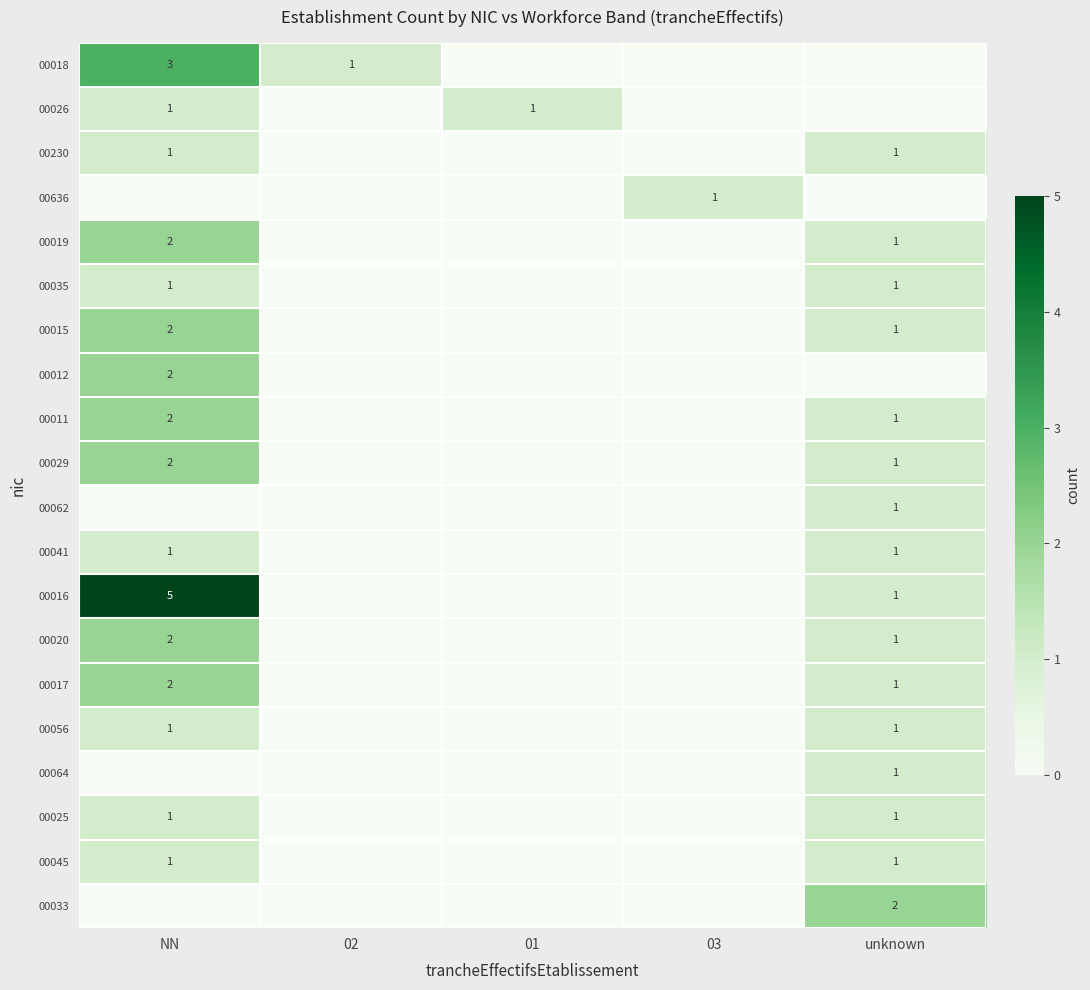

At how many categories does at least one series exceed 1?

2